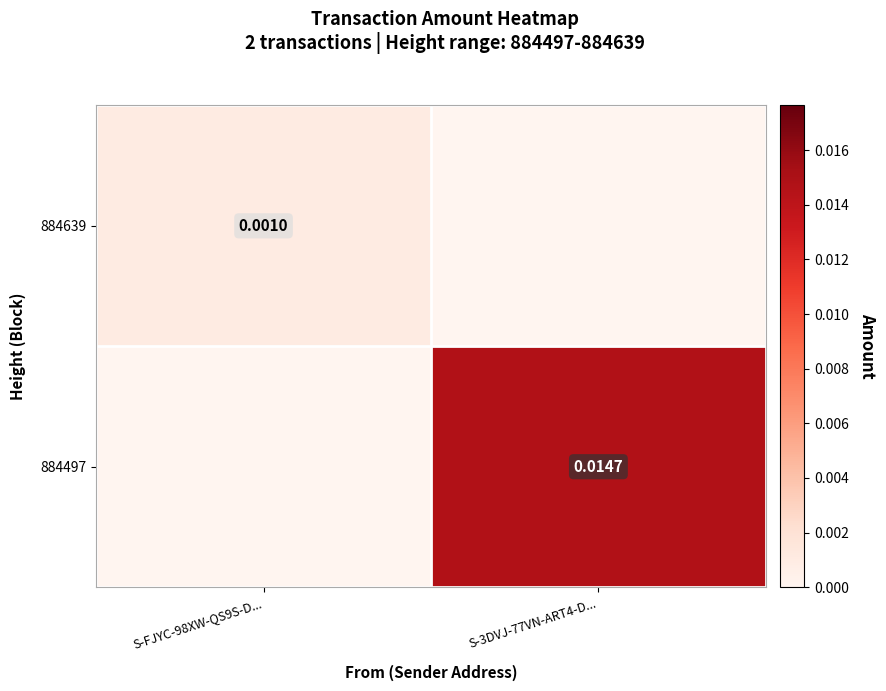

True or false: 884639 has a value of 0.0 at S-FJYC-98XW-QS9S-D....

False